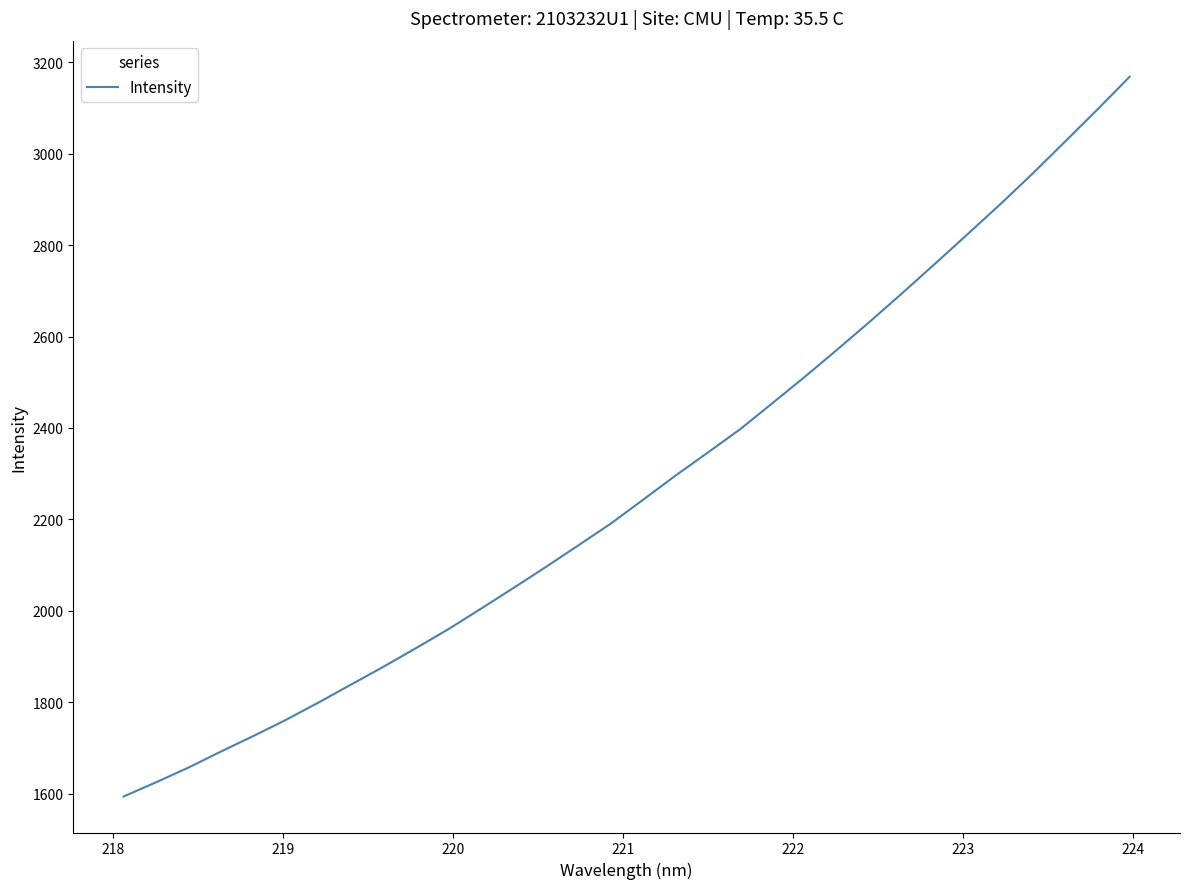

What is the minimum value shown in the chart?

1594.0